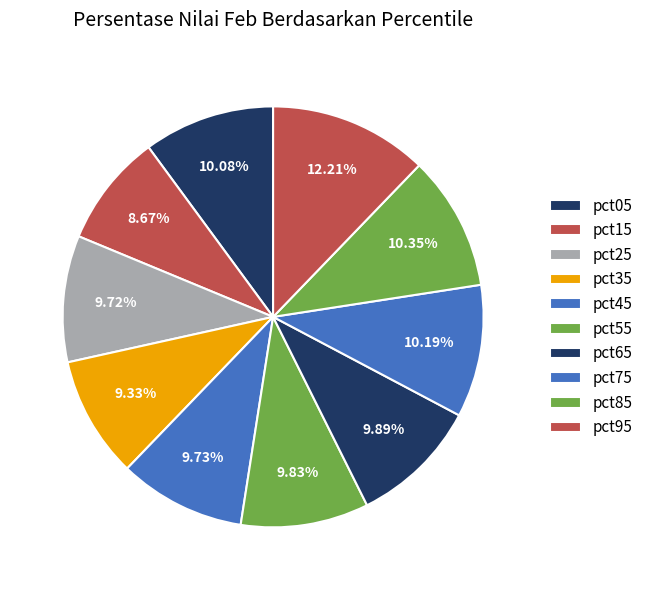

To the nearest percent, what is the difference between the pct25 and pct15 slice percentages?

1%